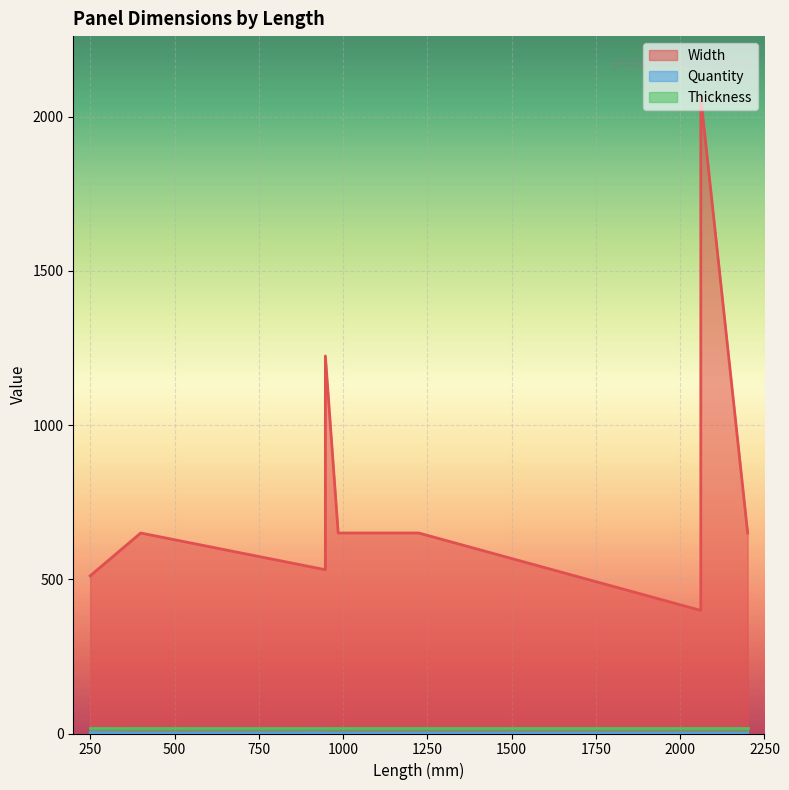

True or false: Quantity and Width intersect in this chart.

False